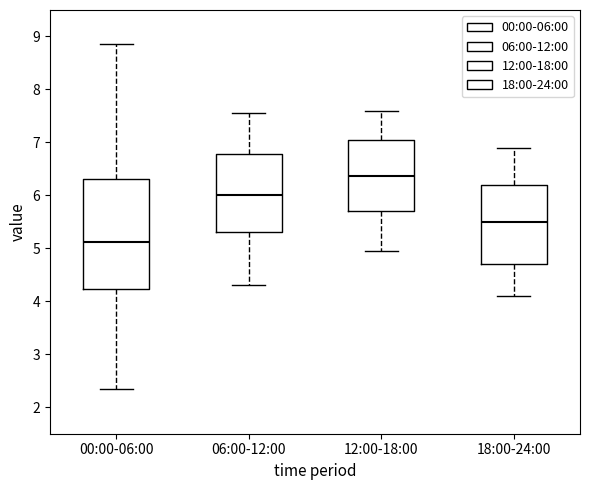

Comparing the boxes themselves (not the whiskers), which one is the tallest?

00:00-06:00